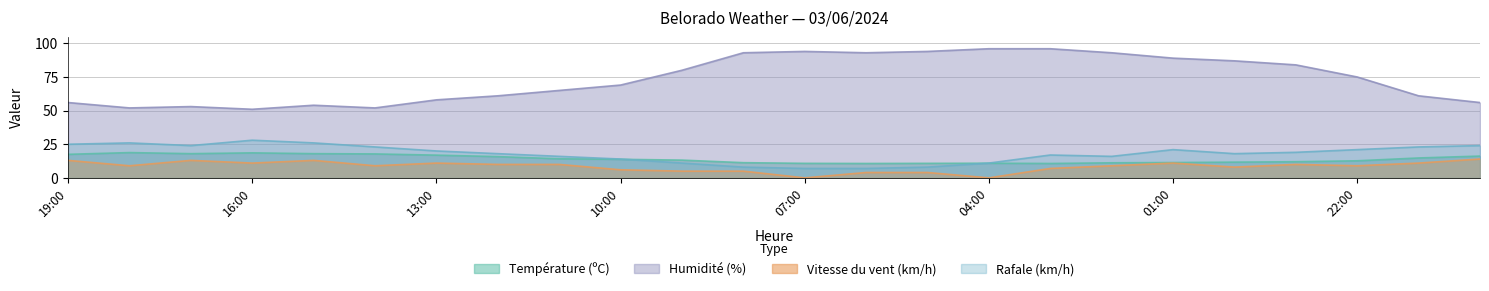

What are all the series names shown in the legend?

Température (ºC), Humidité (%), Vitesse du vent (km/h), Rafale (km/h)